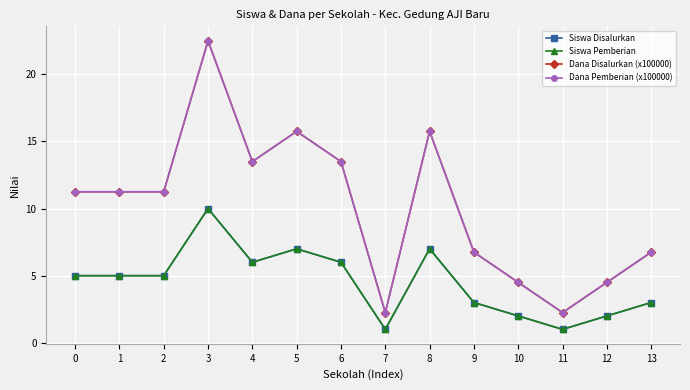

What is the approximate value of Dana Pemberian (x100000) at 13?

6.8